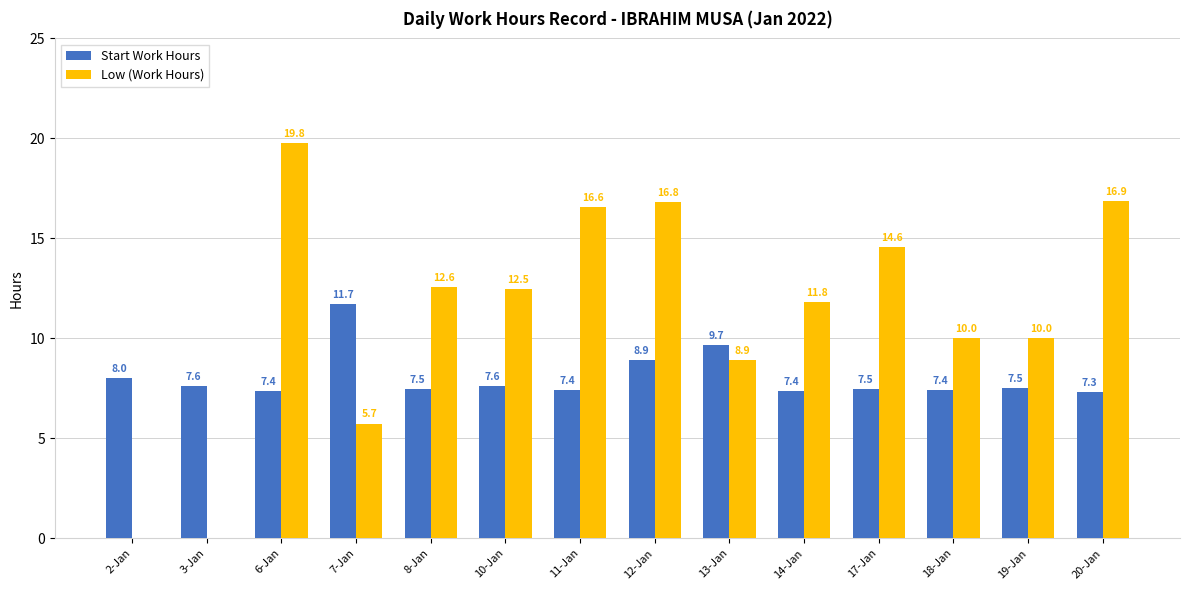

How many groups of bars are there?

14